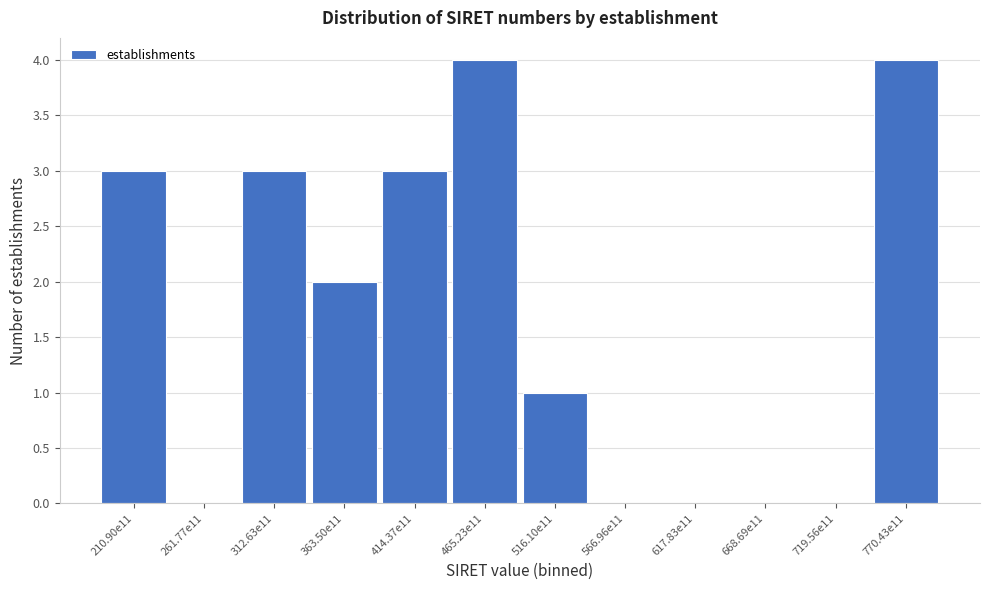

Reading left to right, list all the values displayed in this chart.

210.90e11=3	261.77e11=0	312.63e11=3	363.50e11=2	414.37e11=3	465.23e11=4	516.10e11=1	566.96e11=0	617.83e11=0	668.69e11=0	719.56e11=0	770.43e11=4